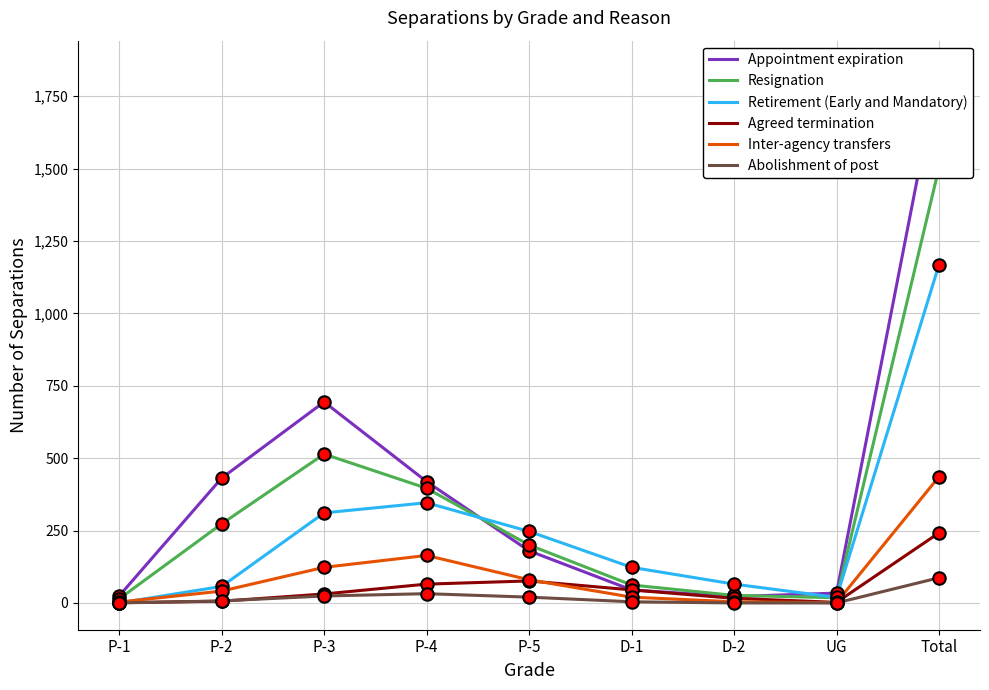

Is the value of Appointment expiration at P-2 greater than the value of Inter-agency transfers at UG?

Yes